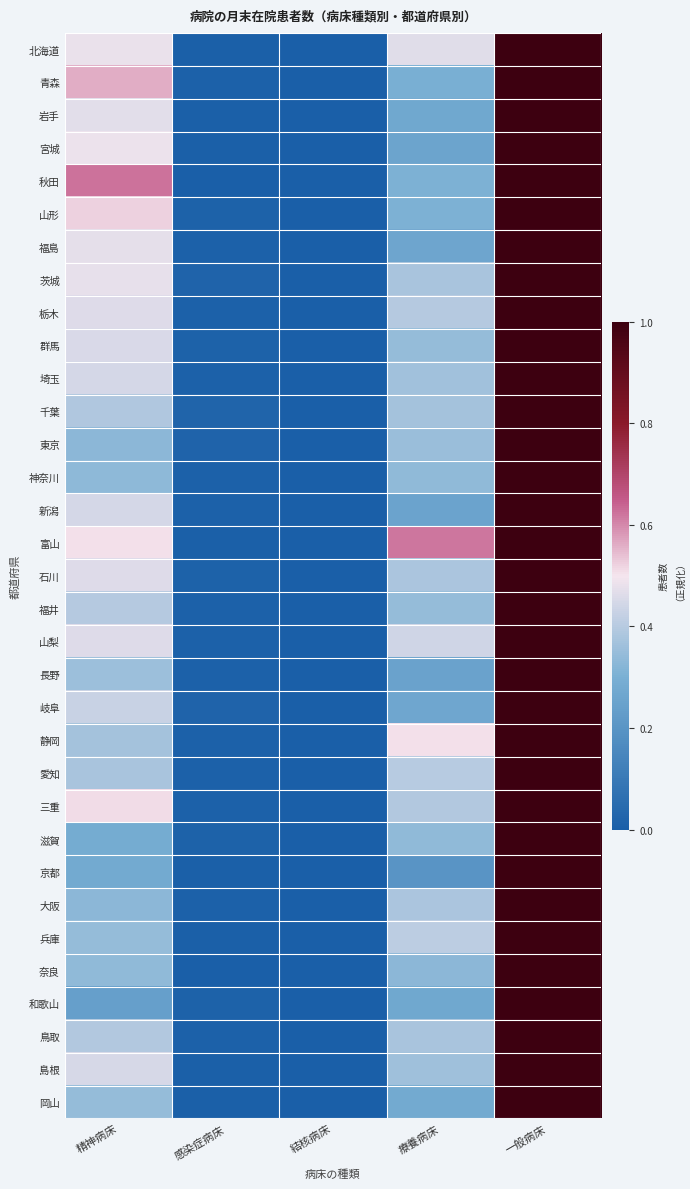

At which category is the sum across all series the highest?

一般病床